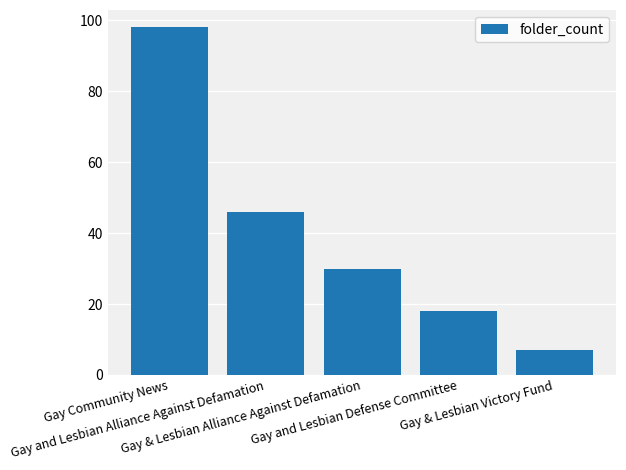

Reading right to left, extract all data points from this chart.

Gay & Lesbian Victory Fund=7	Gay and Lesbian Defense Committee=18	Gay & Lesbian Alliance Against Defamation=30	Gay and Lesbian Alliance Against Defamation=46	Gay Community News=98